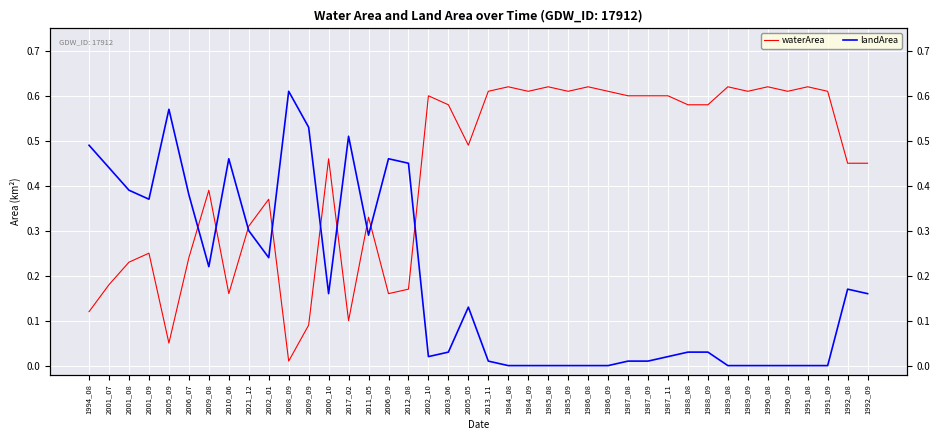

At how many categories does at least one series exceed 0?

40